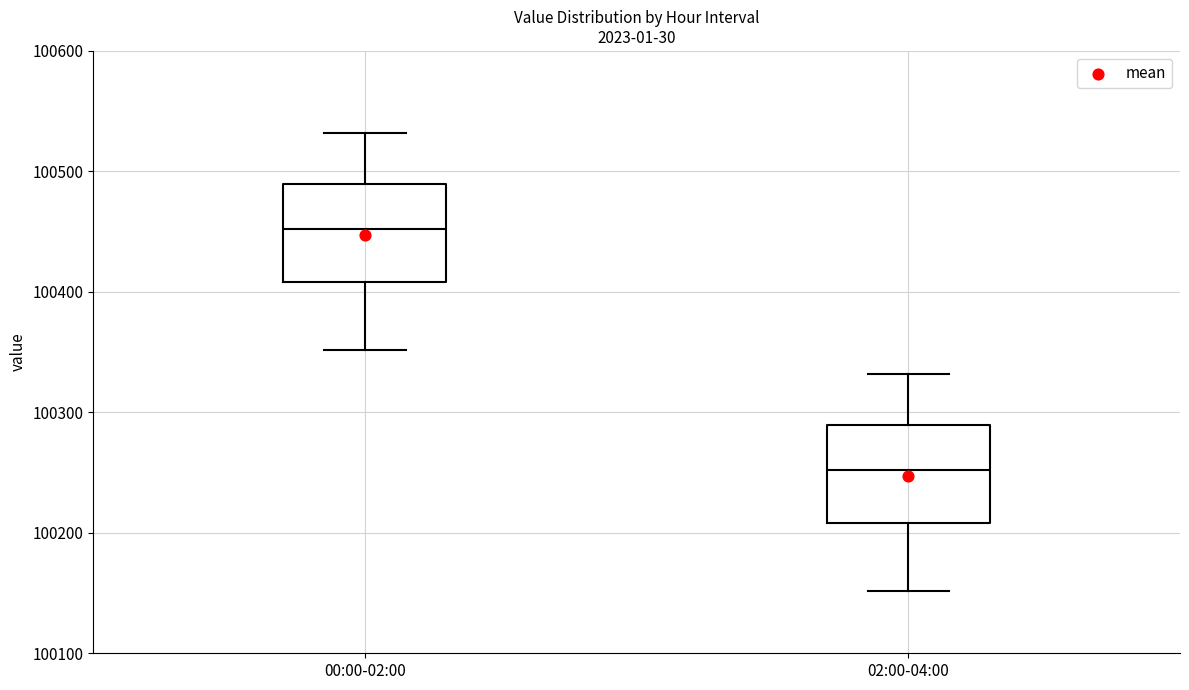

Reading left to right, read every box against the y-axis: the position of its median line, the range the box covers, and the ends of its whiskers. The values are not printed on the chart, so give them approximately, as read against the axis.

00:00-02:00: median 100450, box 100410 to 100490, whiskers 100350 to 100530
02:00-04:00: median 100250, box 100210 to 100290, whiskers 100150 to 100330